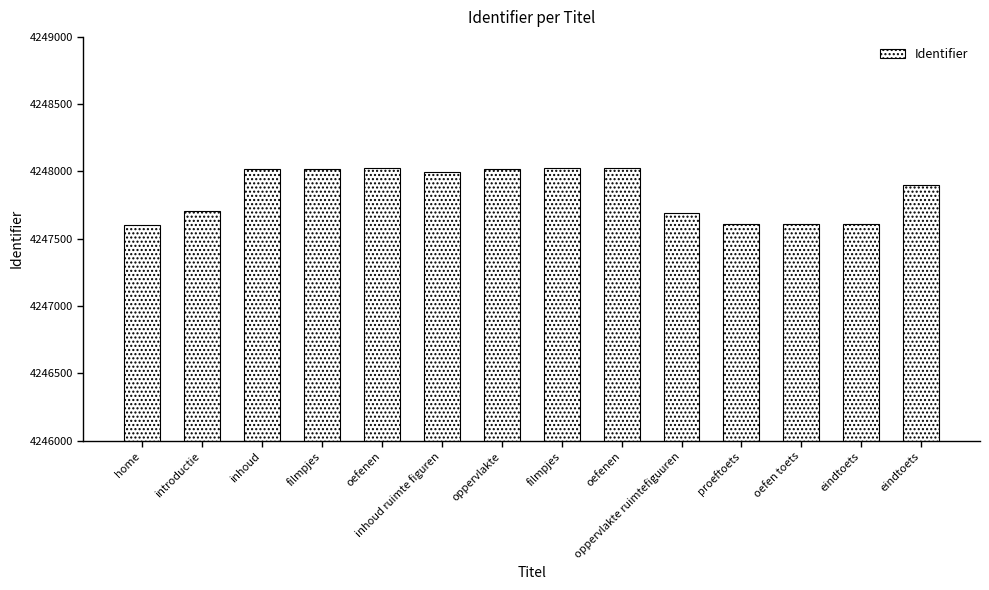

What value does the data have at proeftoets, to the nearest 10?

4247610